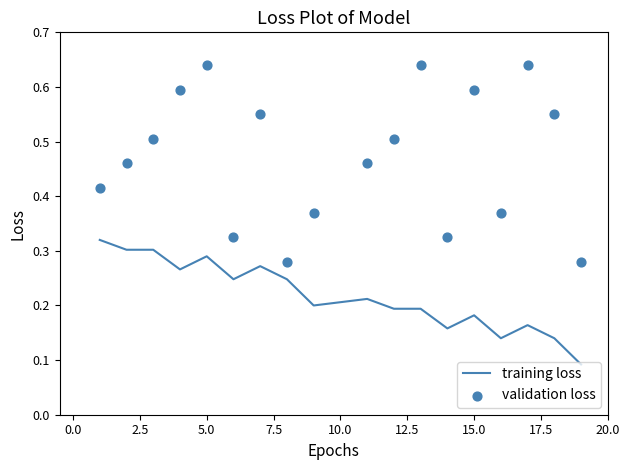

What are all the series names shown in the legend?

training loss, validation loss